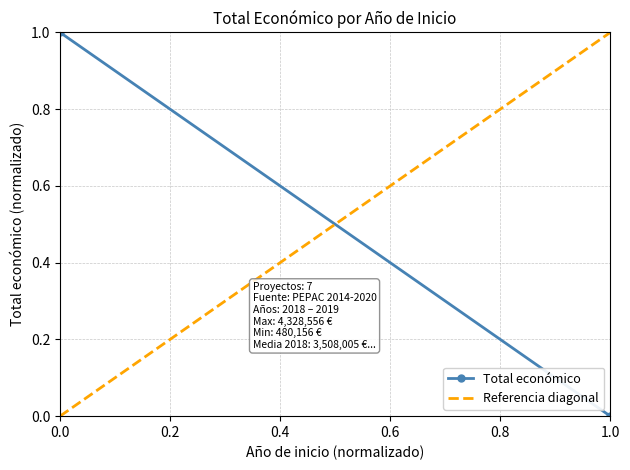

The value of Total económico at 1.0 is 0. True or false?

False